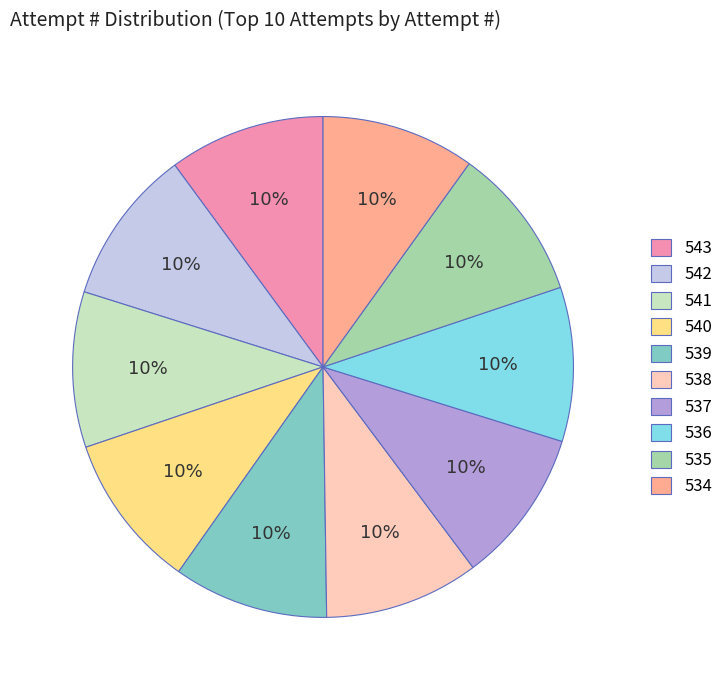

Does 543 represent more than half of the total?

No